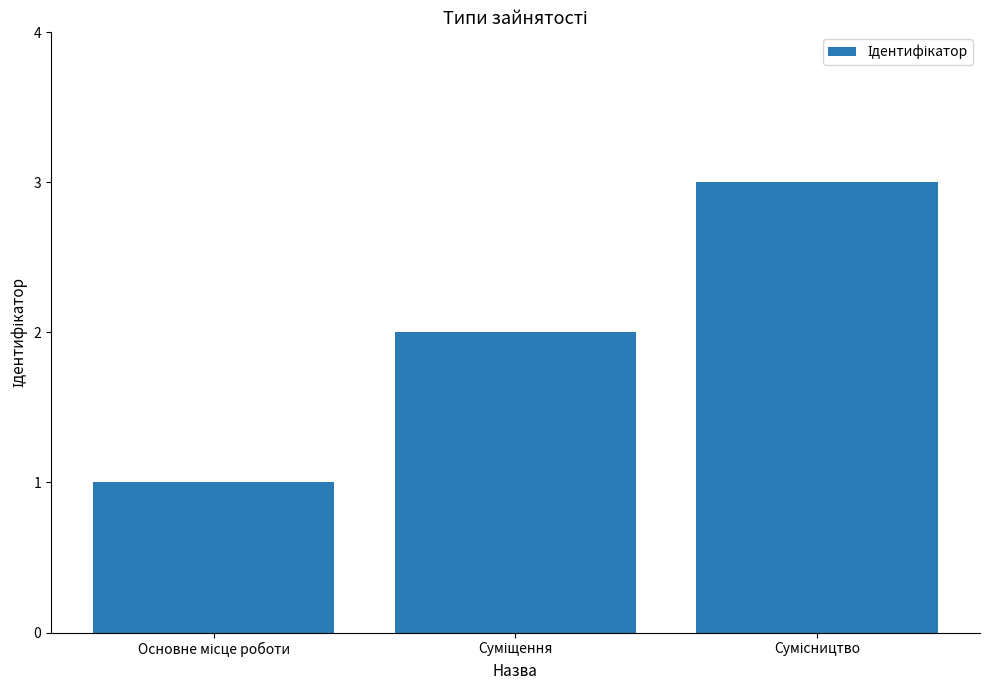

What is the sum of all values?

6